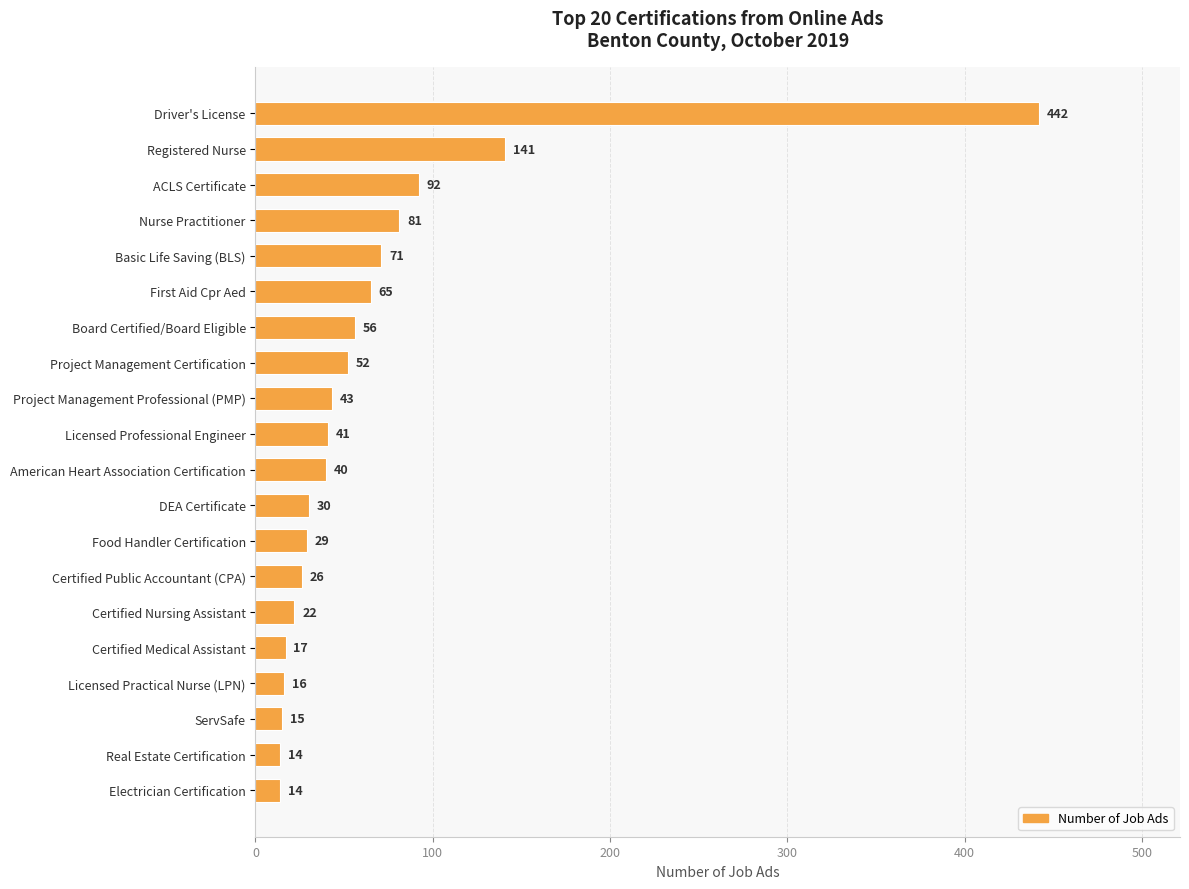

Reading top to bottom, transcribe all the data shown in this chart.

Driver's License=442	Registered Nurse=141	ACLS Certificate=92	Nurse Practitioner=81	Basic Life Saving (BLS)=71	First Aid Cpr Aed=65	Board Certified/Board Eligible=56	Project Management Certification=52	Project Management Professional (PMP)=43	Licensed Professional Engineer=41	American Heart Association Certification=40	DEA Certificate=30	Food Handler Certification=29	Certified Public Accountant (CPA)=26	Certified Nursing Assistant=22	Certified Medical Assistant=17	Licensed Practical Nurse (LPN)=16	ServSafe=15	Real Estate Certification=14	Electrician Certification=14